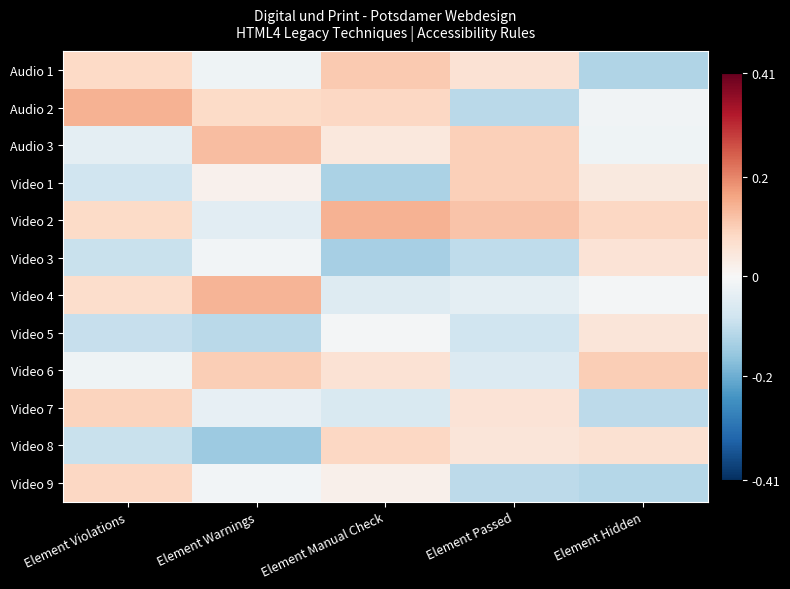

Between Element Passed and Element Manual Check, which is larger?

Element Manual Check